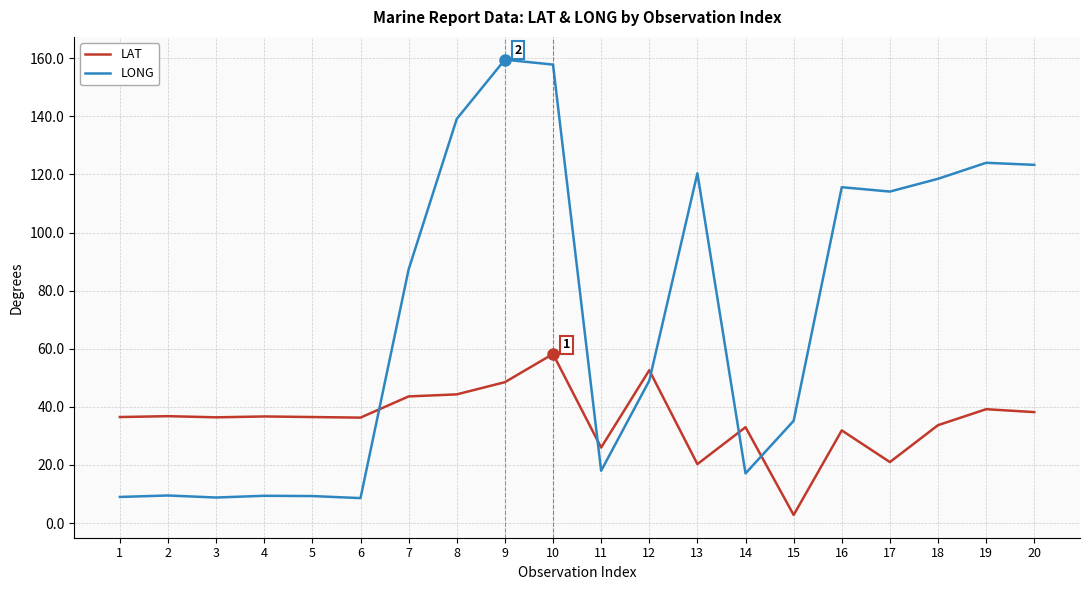

True or false: LONG has a value of 195.7 at 16.

False